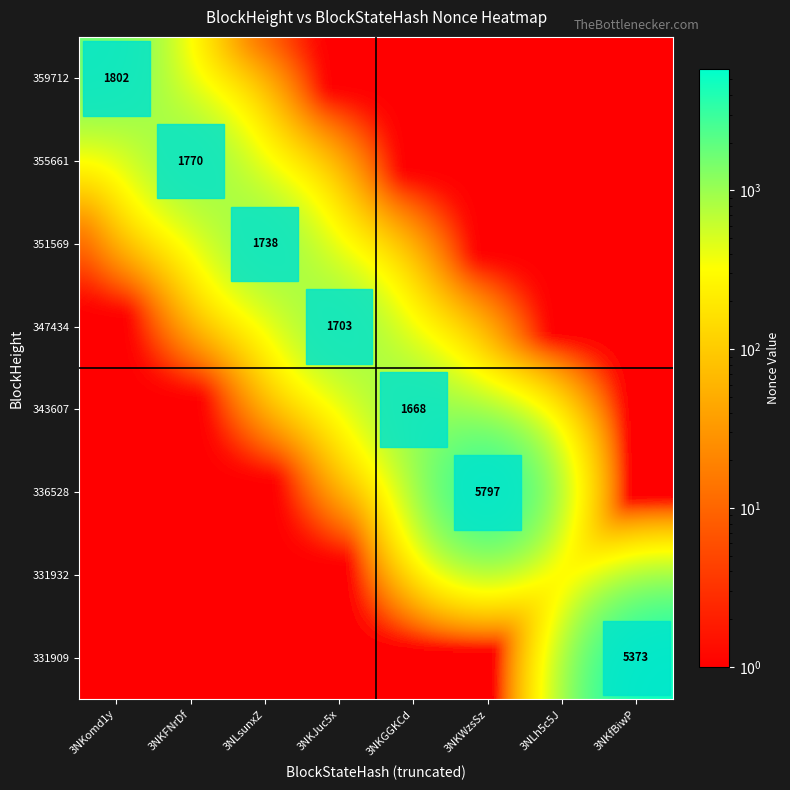

At which category is the sum across all series the highest?

3NKWzsSz